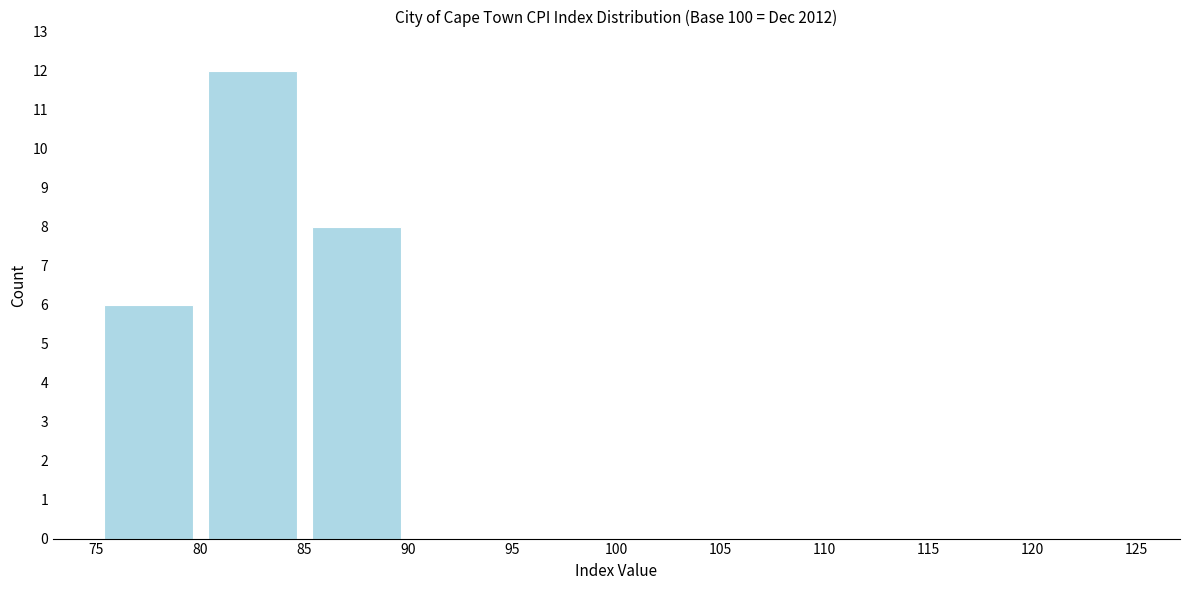

What is the height of the bar covering 80 to 85 on the x-axis? The values are not printed on the chart, so give them approximately, as read against the axis.

12